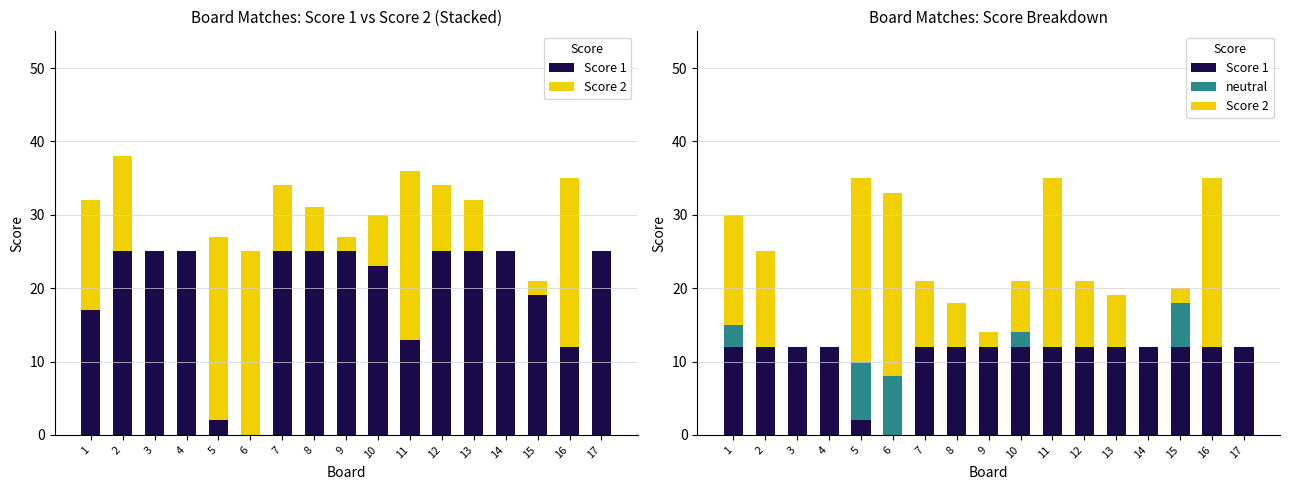

Which category has the lowest value across all series?

6